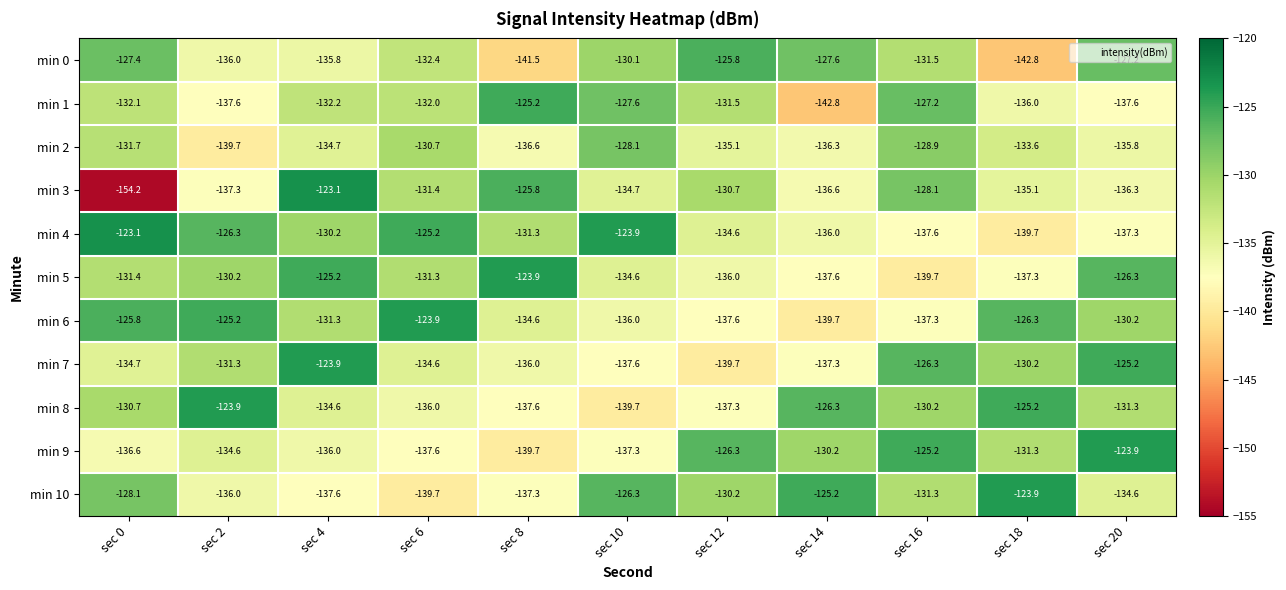

What is the total value across all series at sec 18?

-1461.4